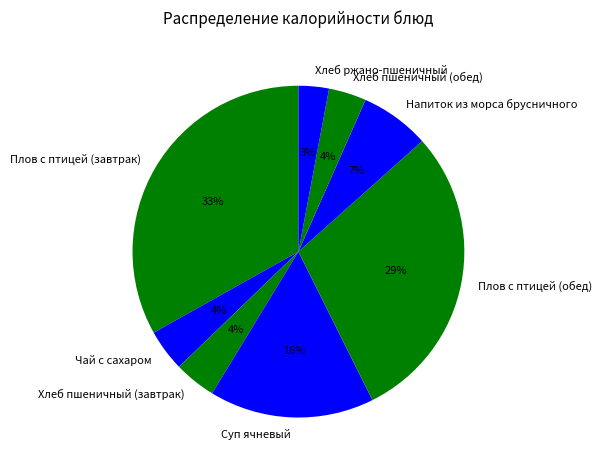

To the nearest percent, what is the combined percentage of Плов с птицей (обед) and Напиток из морса брусничного?

36%